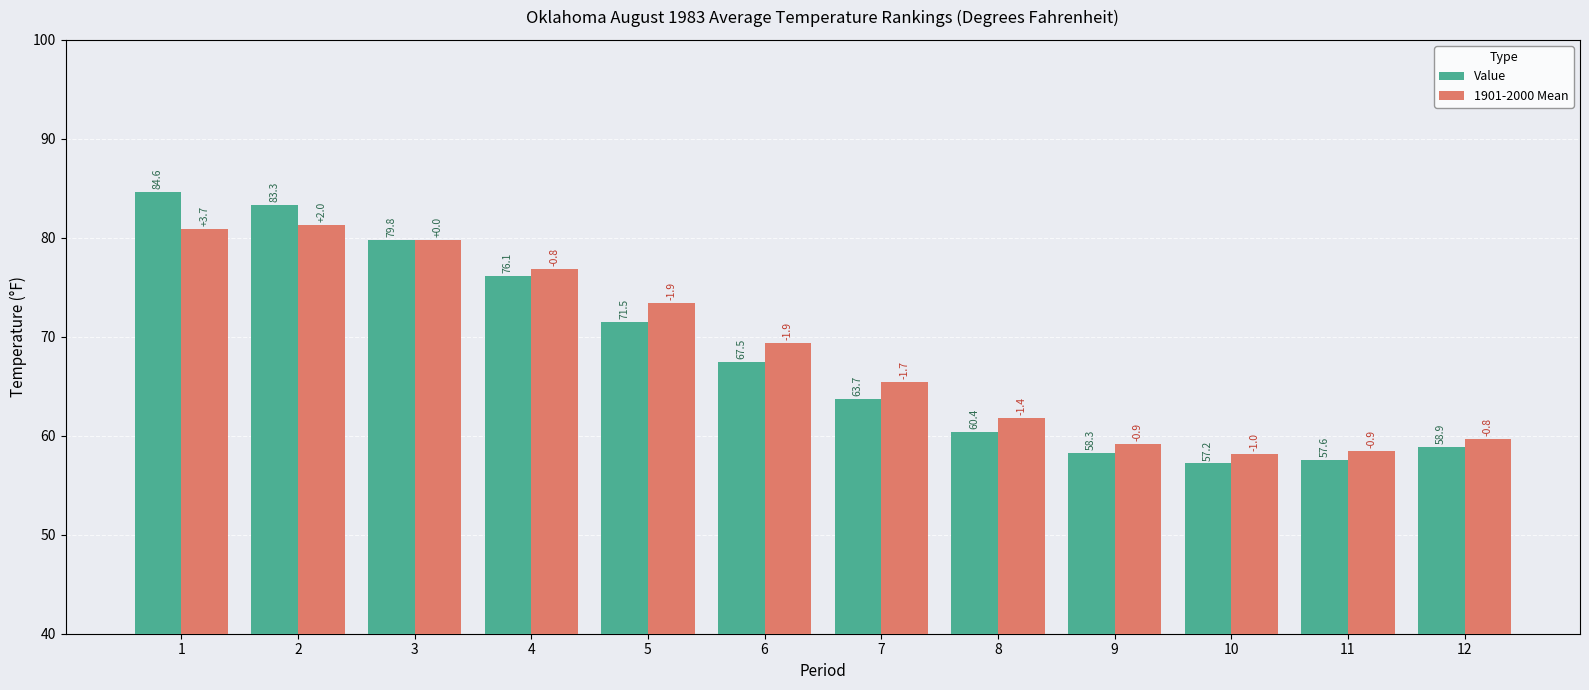

What is the sum of all Value values?

818.9